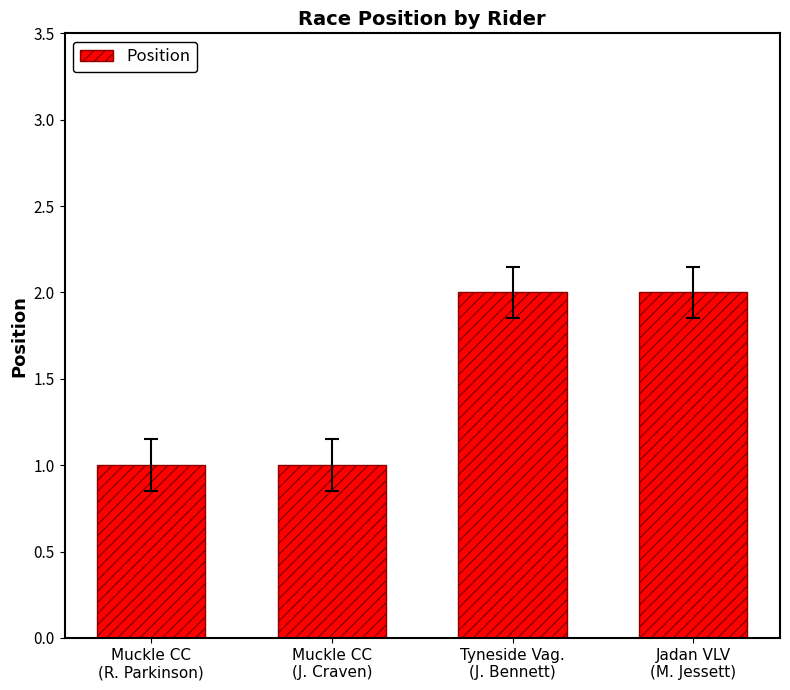

What is the value of the 2nd bar from the left?

1